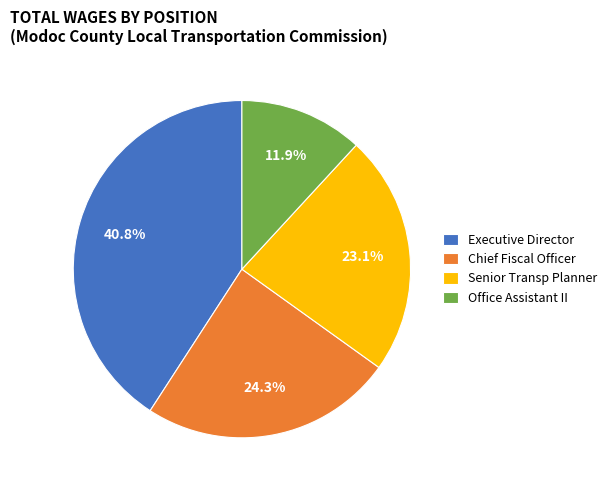

What percentage is the Senior Transp Planner slice, to the nearest percent?

23%